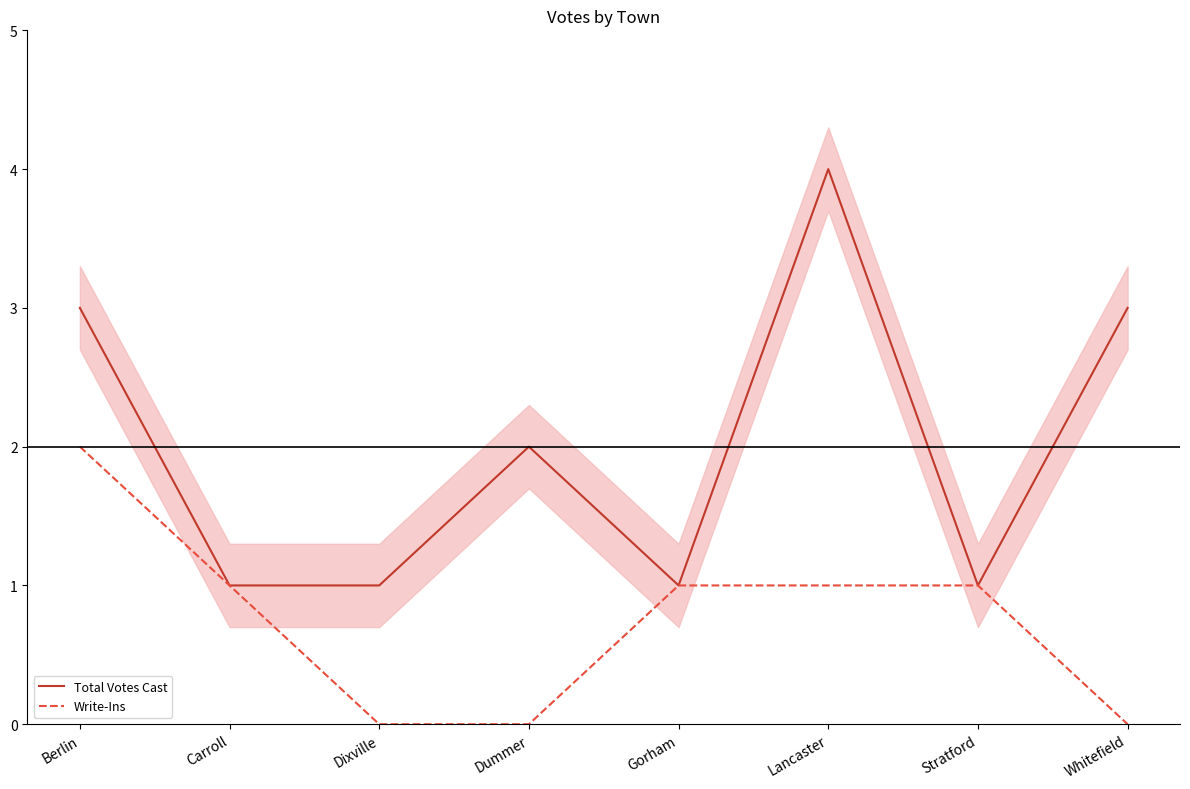

Which series has the largest total across all categories?

Total Votes Cast